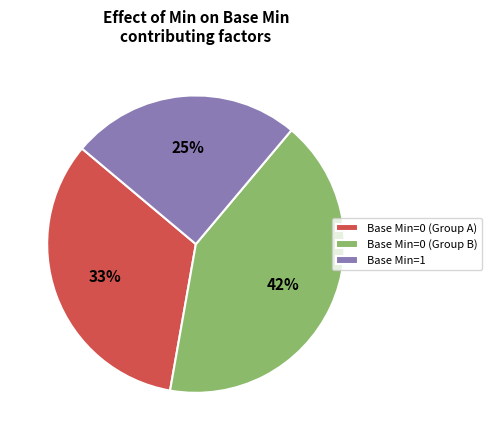

Is there any slice that represents more than half of the pie?

No